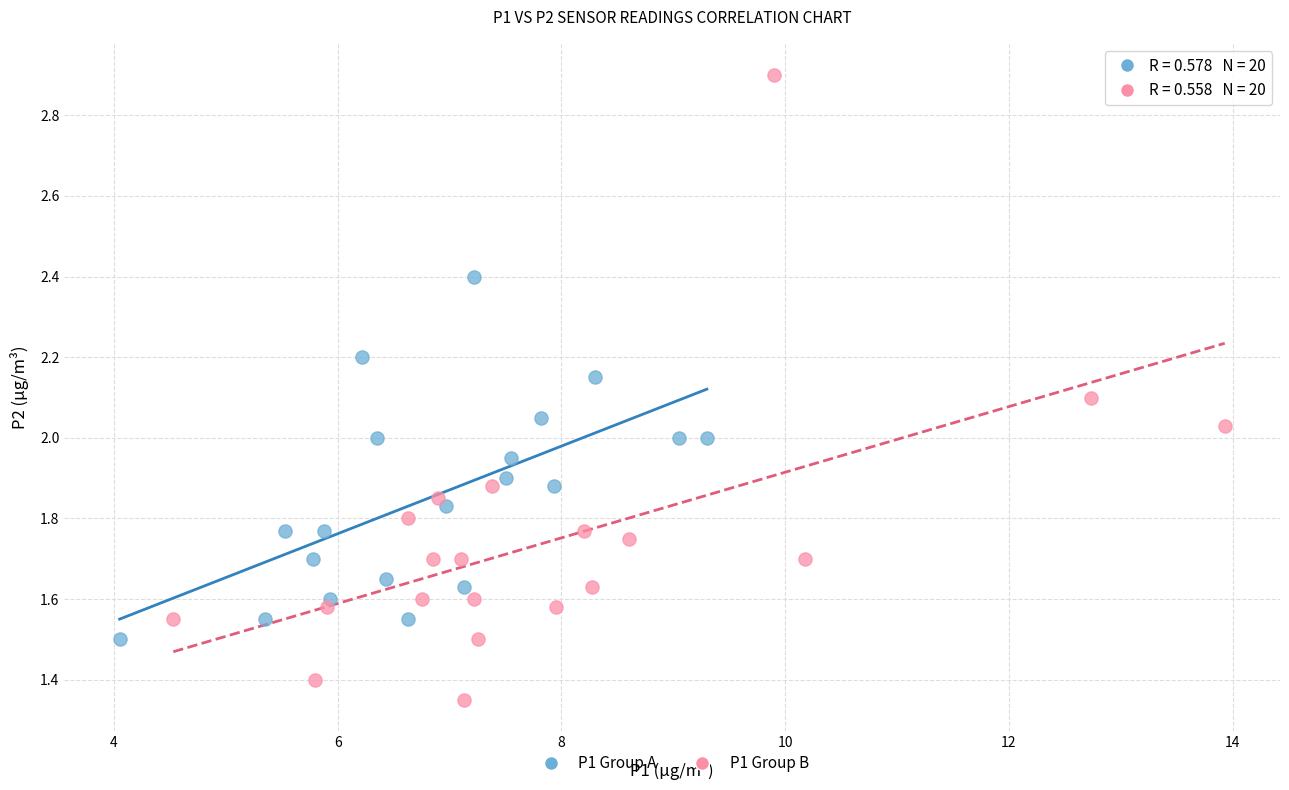

Which series reaches the minimum Y coordinate?

P1 Group B